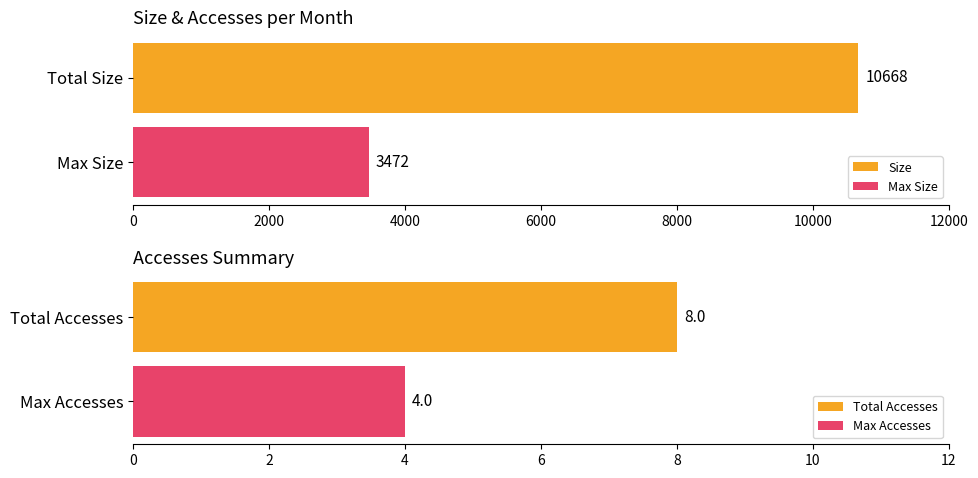

What is the highest value of the Max Size series?

3472